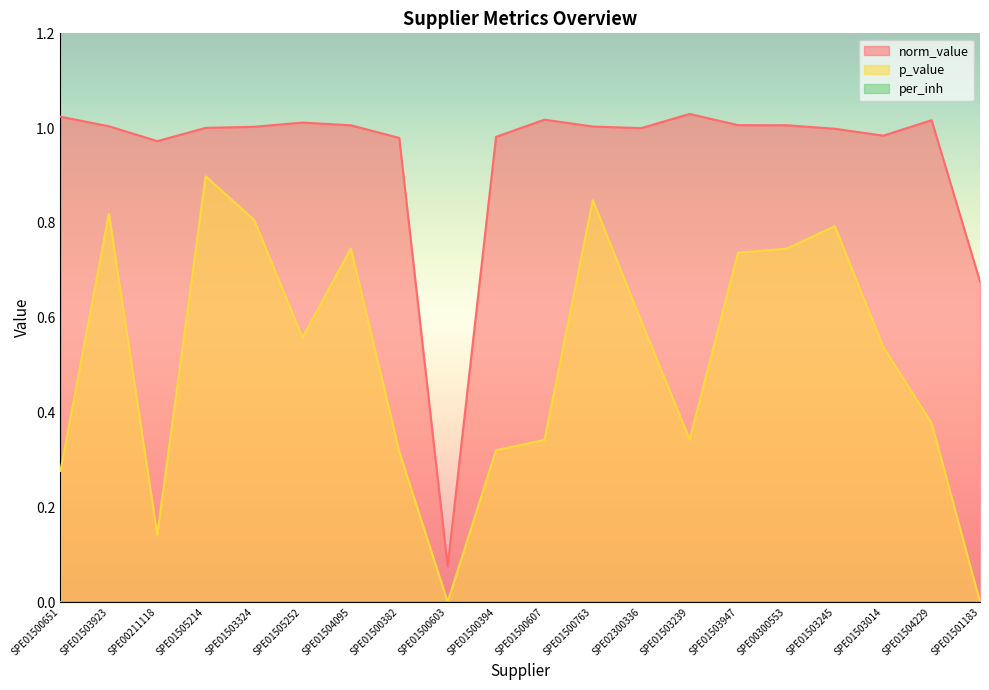

Where is the first local maximum for p_value?

SPE01503923